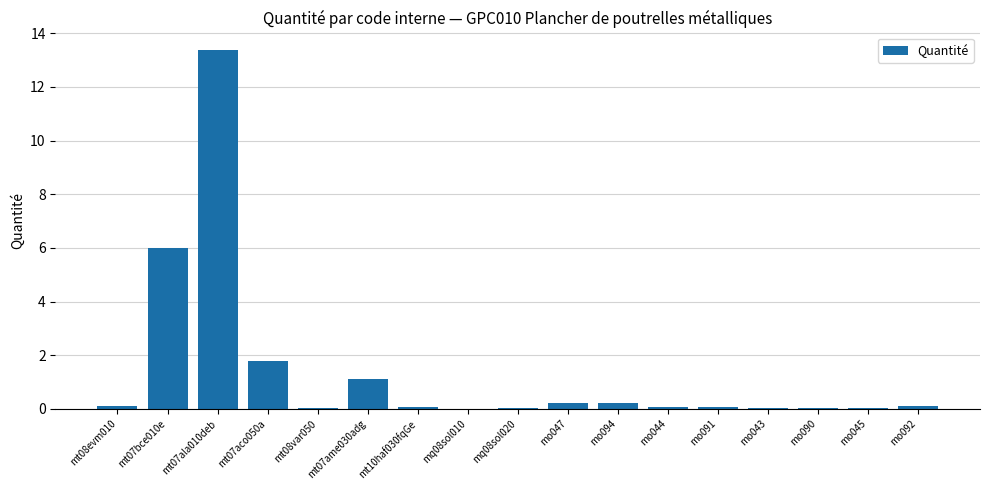

Which has a higher value, mt10haf030fqGe or mo094?

mo094